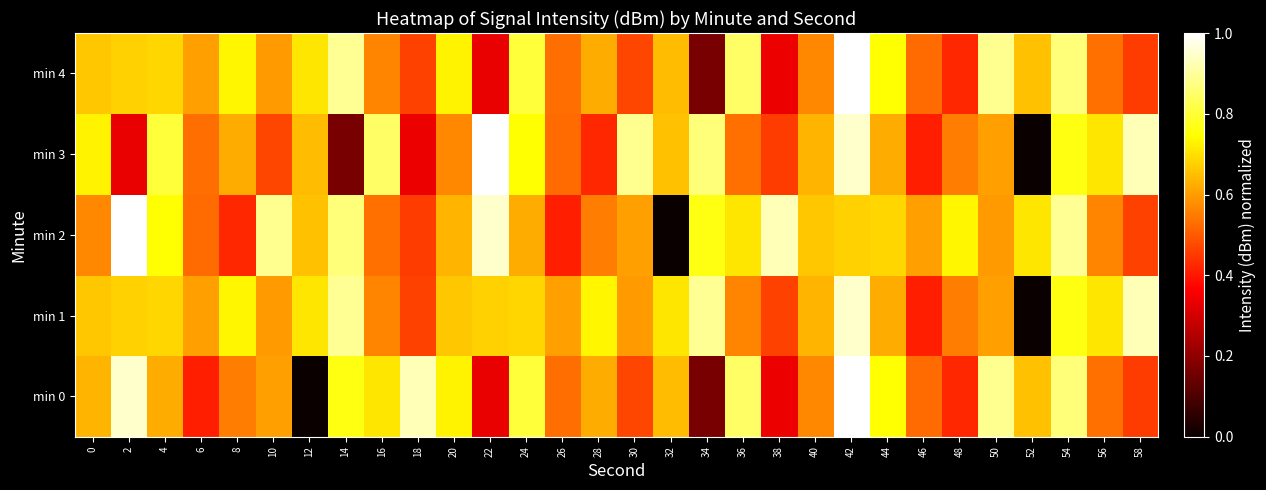

Which series has the widest spread of values?

min 0